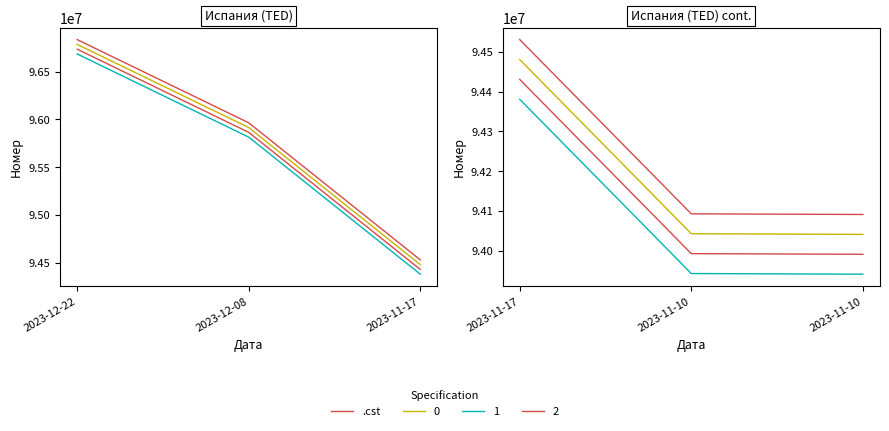

List the labels in order of value, smallest first.

2023-11-10, 2023-11-10, 2023-11-17